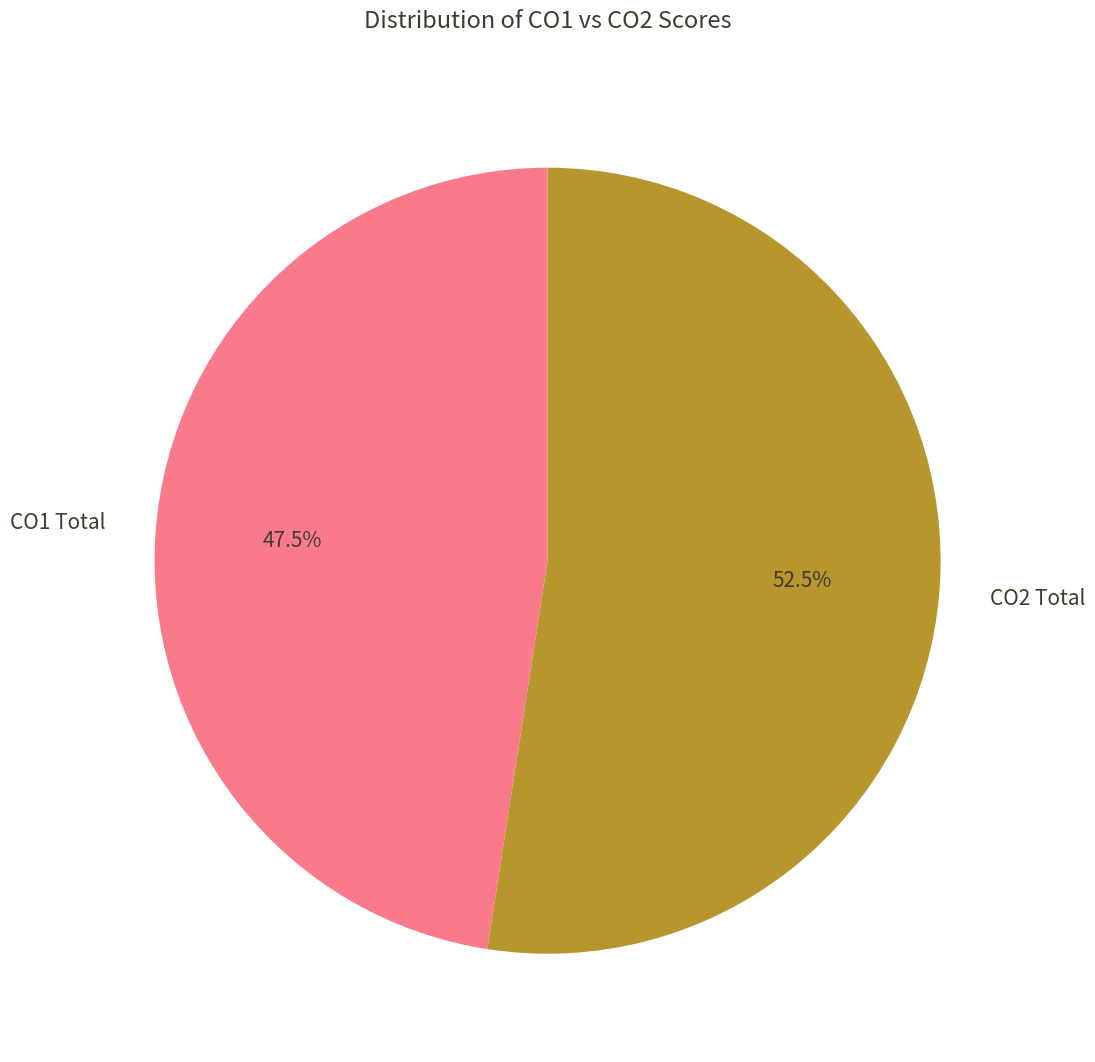

Is there any slice that represents more than half of the pie?

Yes